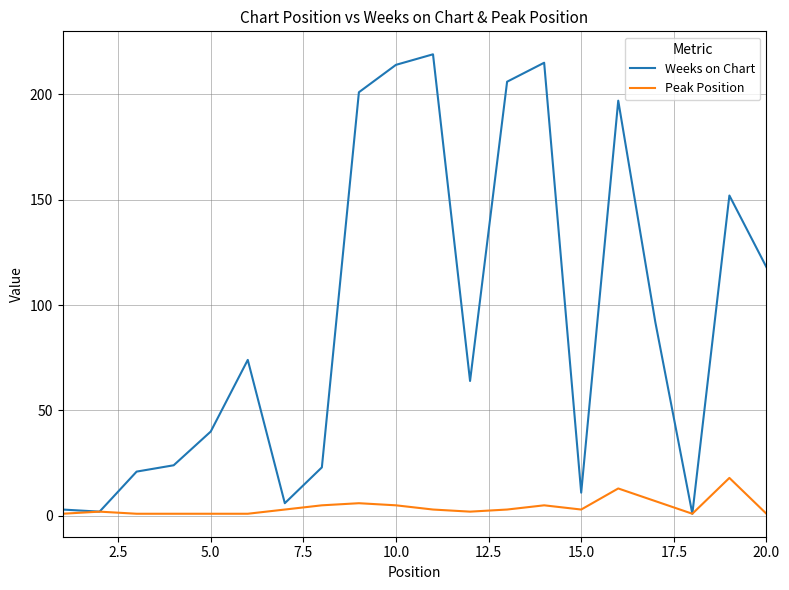

Does the chart have visible grid lines?

Yes